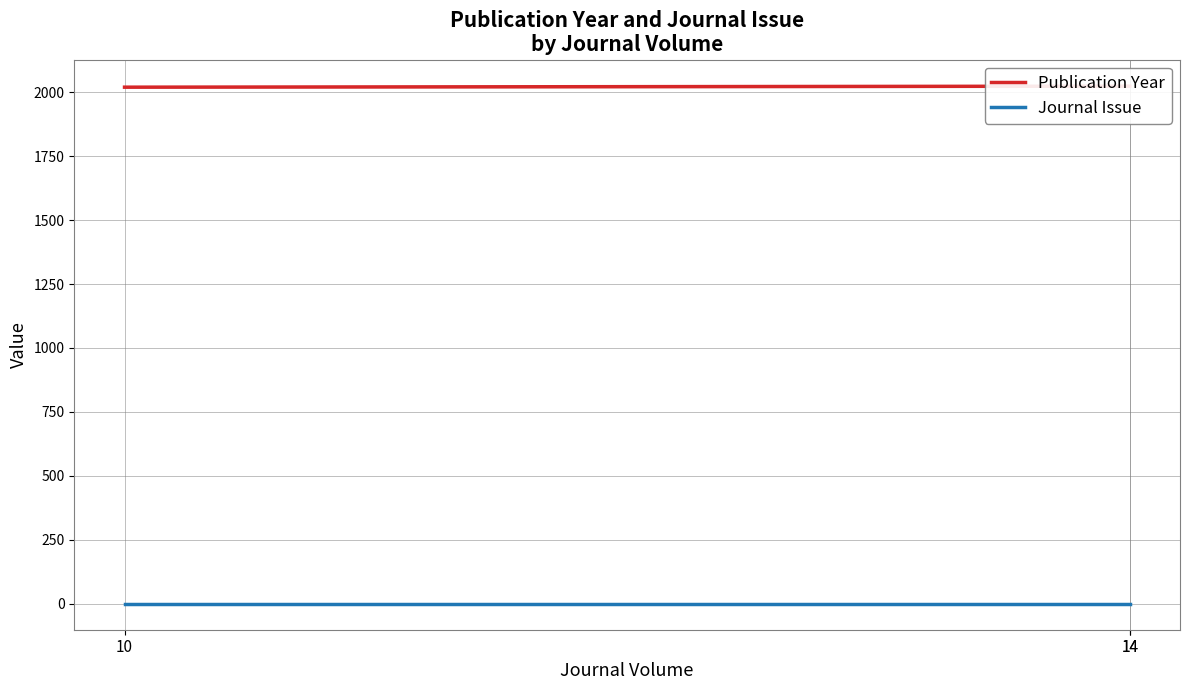

What is the value of the Journal Issue point at the 1st from the left?

1